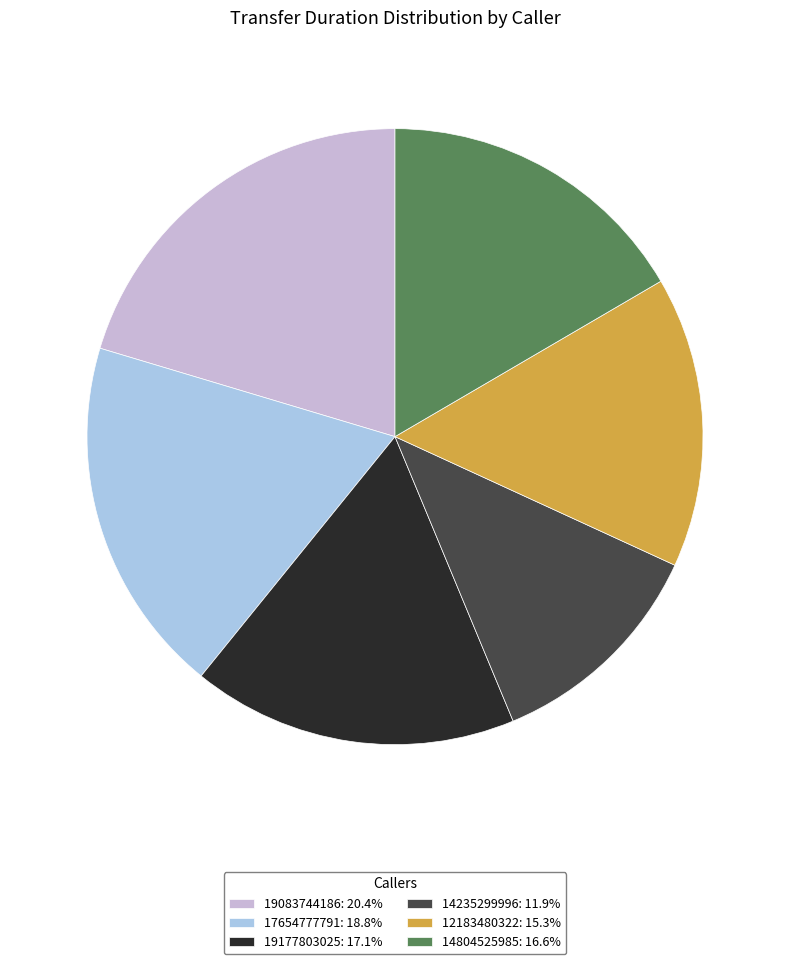

Is the sum of 14804525985: 16.6% and 14235299996: 11.9% greater than half?

No